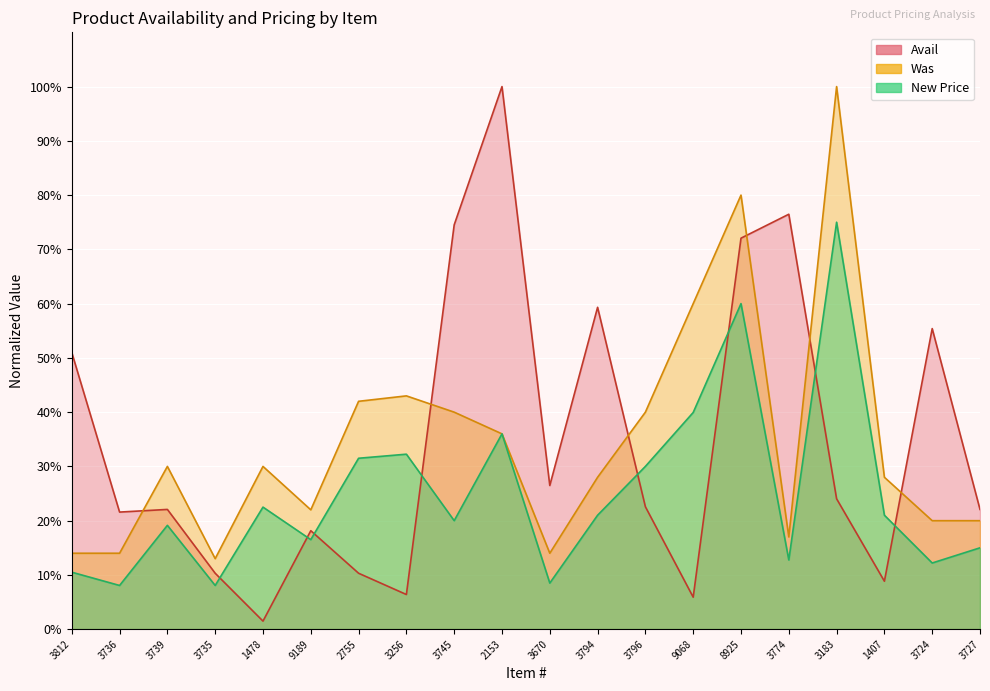

Reading left to right, what are all the values shown in this chart?

Avail: 51.0	21.6	22.1	10.3	1.5	18.1	10.3	6.4	74.5	100.0	26.5	59.3	22.5	5.9	72.1	76.5	24.0	8.8	55.4	22.1
New Price: 10.5	8.0	19.1	8.0	22.5	16.5	31.5	32.2	20.0	36.0	8.5	21.0	30.0	39.9	60.0	12.7	75.0	21.0	12.2	15.0
Was: 14.0	14.0	30.0	13.0	30.0	22.0	42.0	43.0	40.0	36.0	14.0	28.0	40.0	60.0	80.0	17.0	100.0	28.0	20.0	20.0